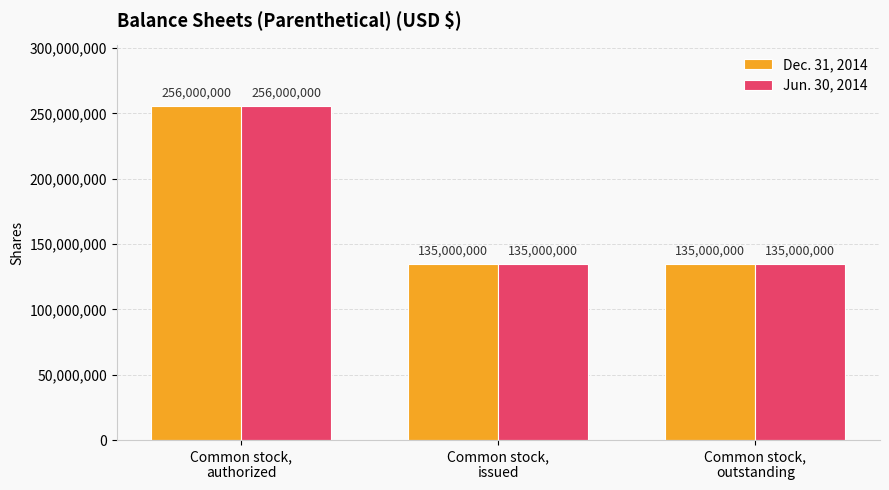

Reading left to right, list all the values displayed in this chart.

Dec. 31, 2014: Common stock,
authorized=256000000	Common stock,
issued=135000000	Common stock,
outstanding=135000000
Jun. 30, 2014: Common stock,
authorized=256000000	Common stock,
issued=135000000	Common stock,
outstanding=135000000